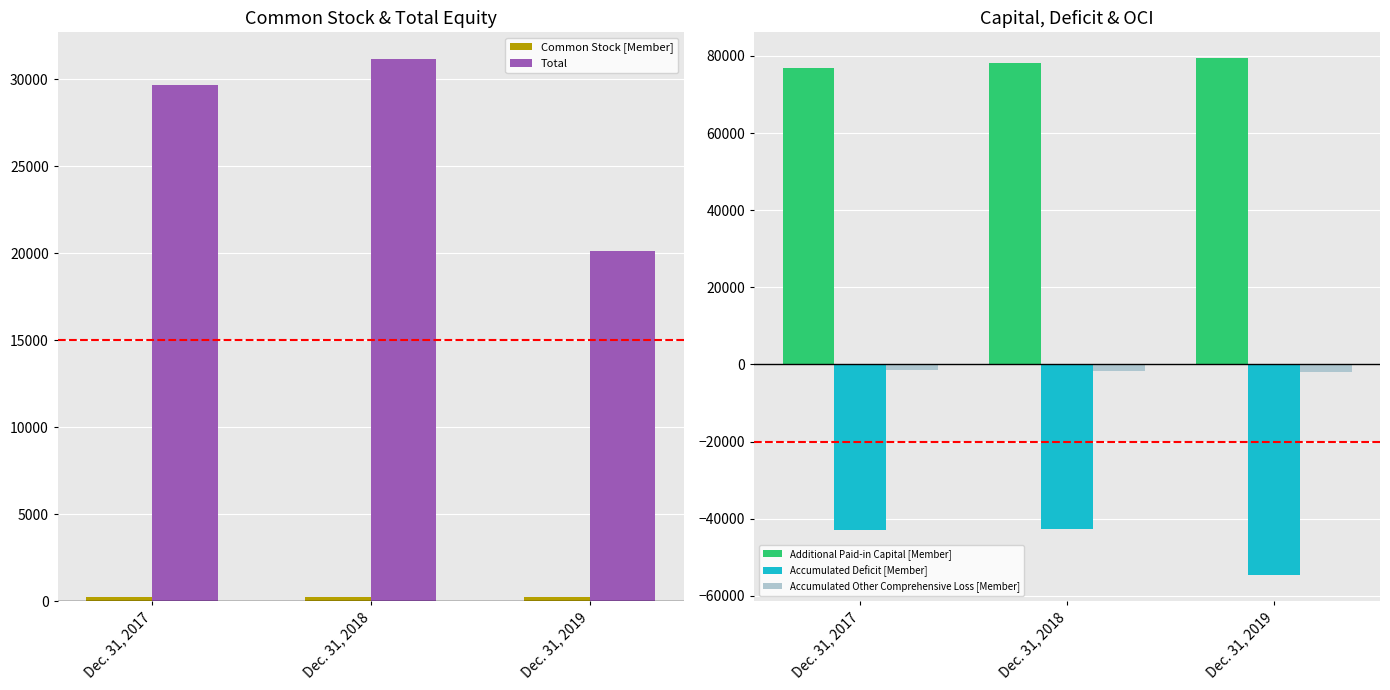

How many data points in Total are less than 29672?

1